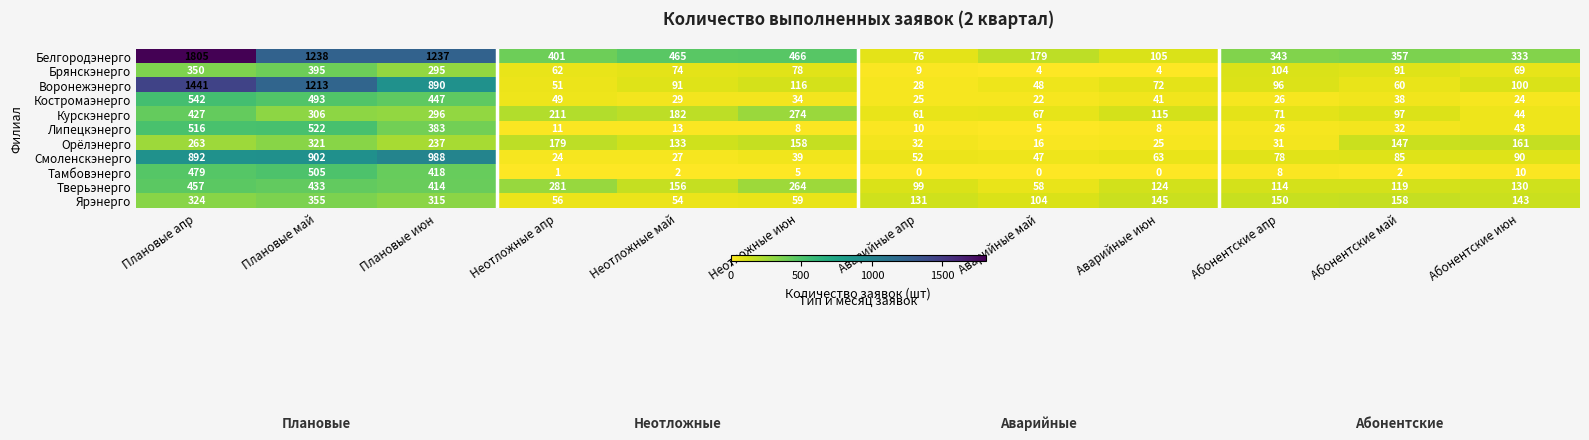

Rank the categories by Смоленскэнерго value from highest to lowest.

Плановые июн, Плановые май, Плановые апр, Абонентские июн, Абонентские май, Абонентские апр, Аварийные июн, Аварийные апр, Аварийные май, Неотложные июн, Неотложные май, Неотложные апр